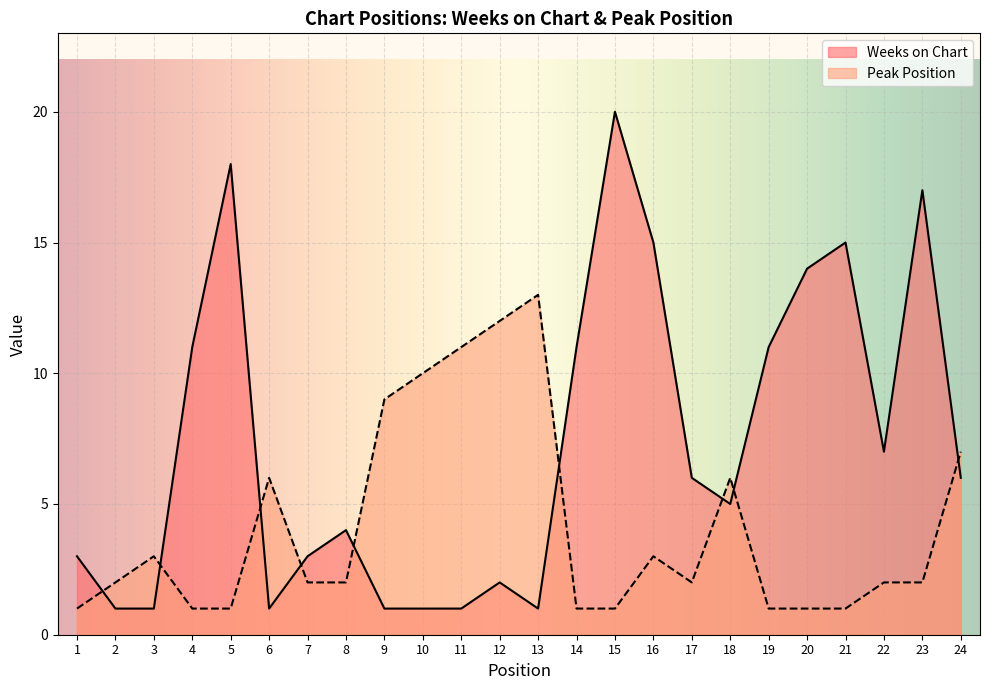

Does the chart display data point markers on the line(s)?

No